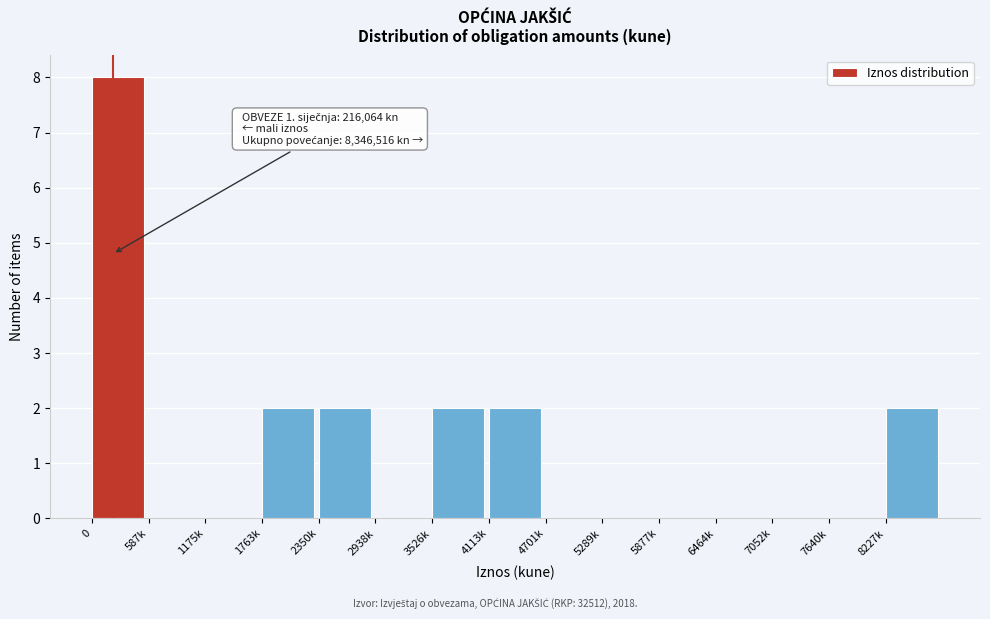

Reading left to right, what are all the values shown in this chart?

0=8	587k=0	1175k=0	1763k=2	2350k=2	2938k=0	3526k=2	4113k=2	4701k=0	5289k=0	5877k=0	6464k=0	7052k=0	7640k=0	8227k=2